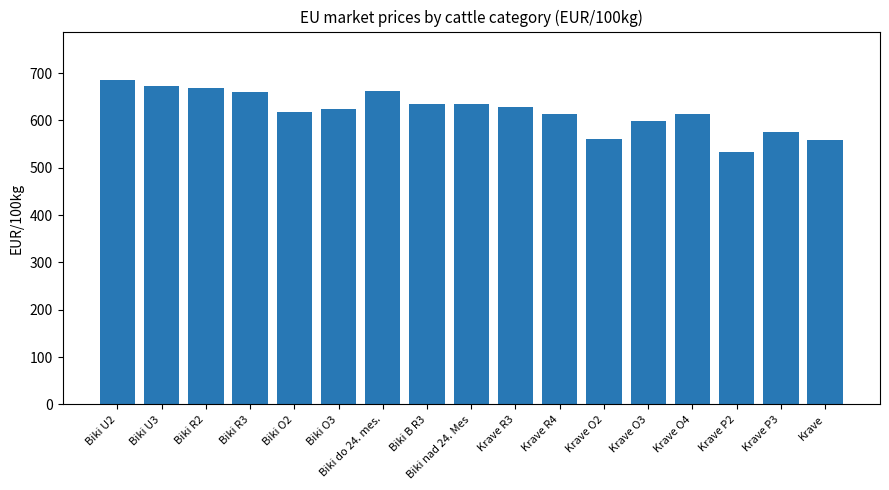

Does the chart contain any negative values?

No